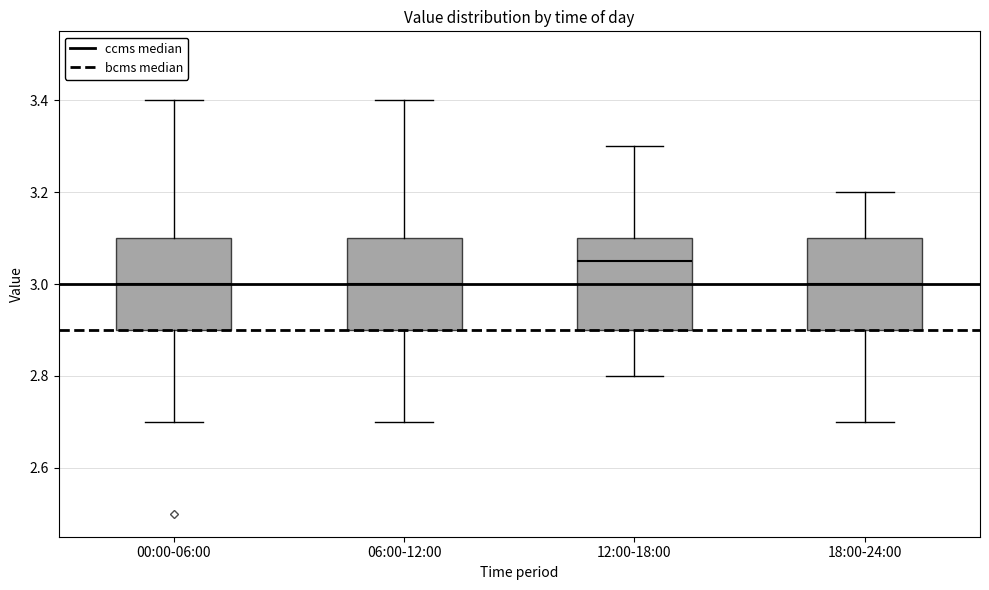

Where is the upper edge of the box for 00:00-06:00 on the y-axis? The values are not printed on the chart, so give them approximately, as read against the axis.

3.10